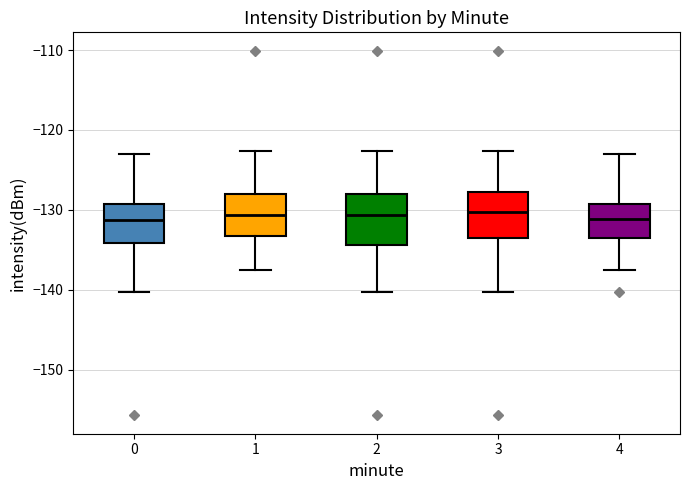

Where does the median line of the box at x = 3 sit on the y-axis? The values are not printed on the chart, so give them approximately, as read against the axis.

-130